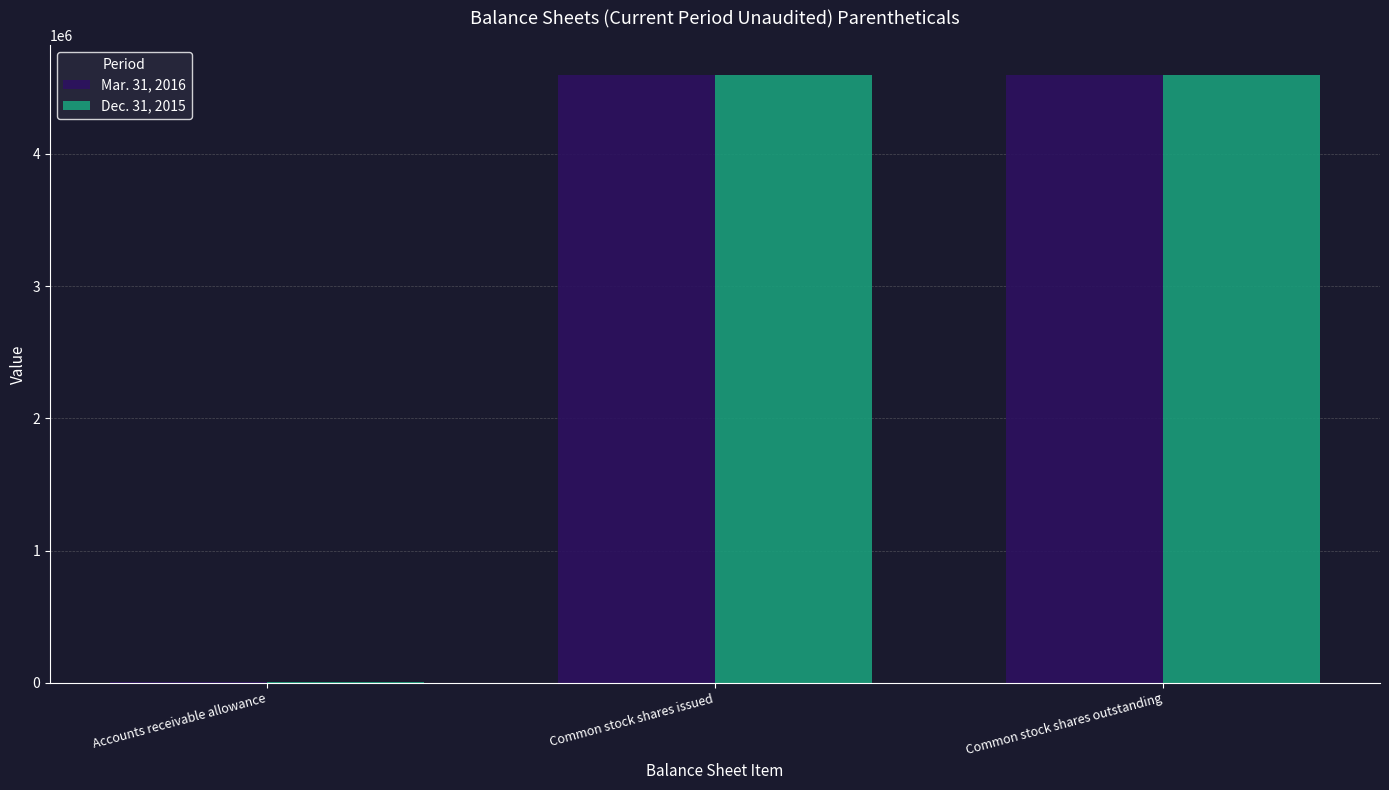

Count the Dec. 31, 2015 values in the range 8654 to 4594319.

3